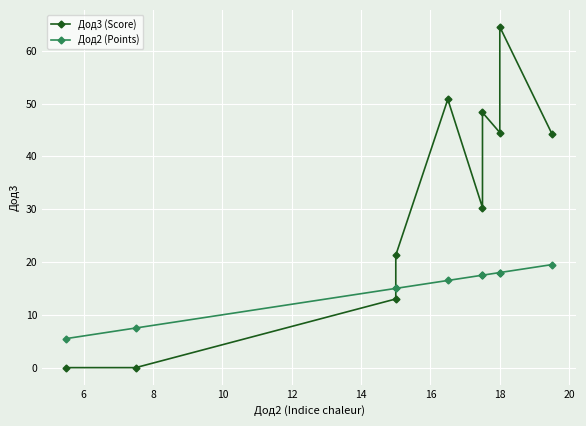

What is the difference between the second highest and second lowest values in the Дод3 (Score) series?

50.8